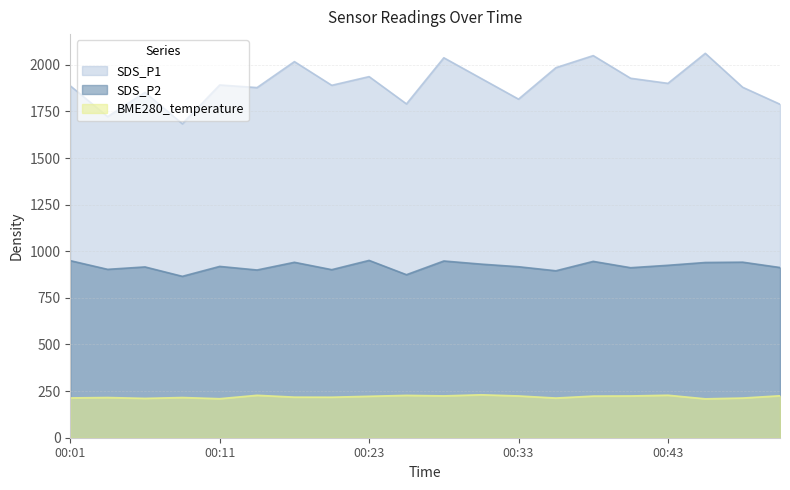

Rank the categories by BME280_temperature value from lowest to highest.

00:45, 00:11, 00:06, 00:35, 00:48, 00:01, 00:03, 00:08, 00:21, 00:18, 00:23, 00:38, 00:33, 00:40, 00:28, 00:50, 00:26, 00:16, 00:43, 00:31